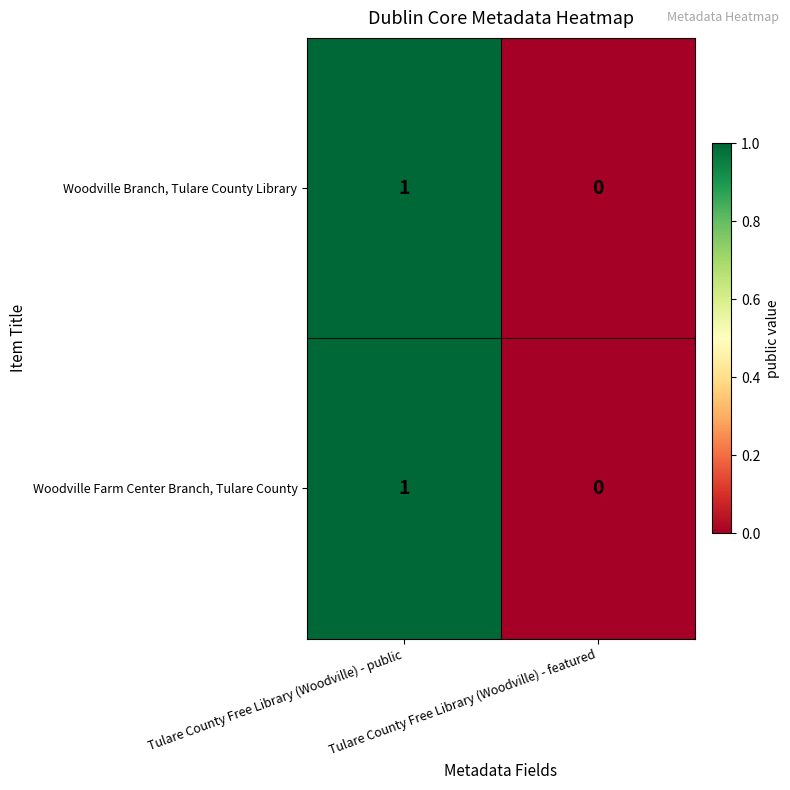

At which category is the sum across all series the highest?

Tulare County Free Library (Woodville) - public